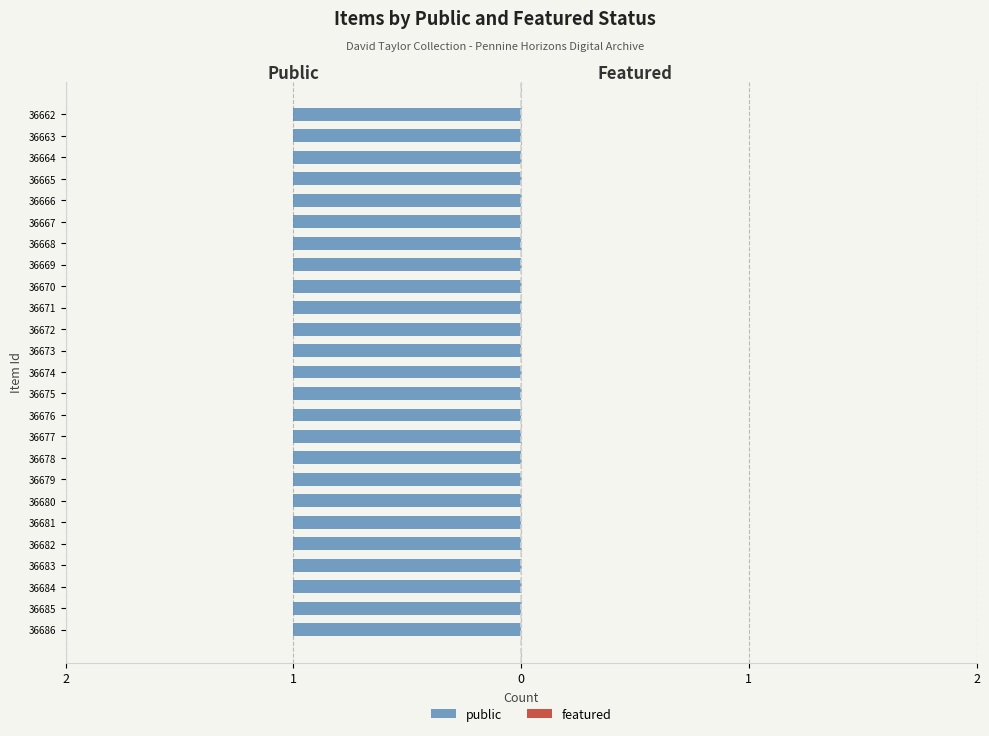

Which has a higher value, 36664 or 36667?

36664